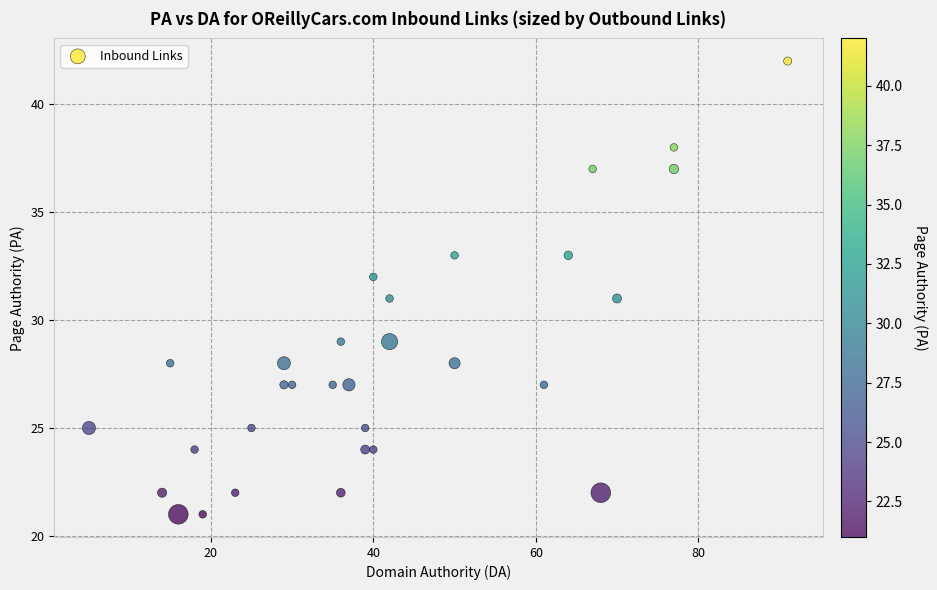

What is the range of X values (max minus min)?

86